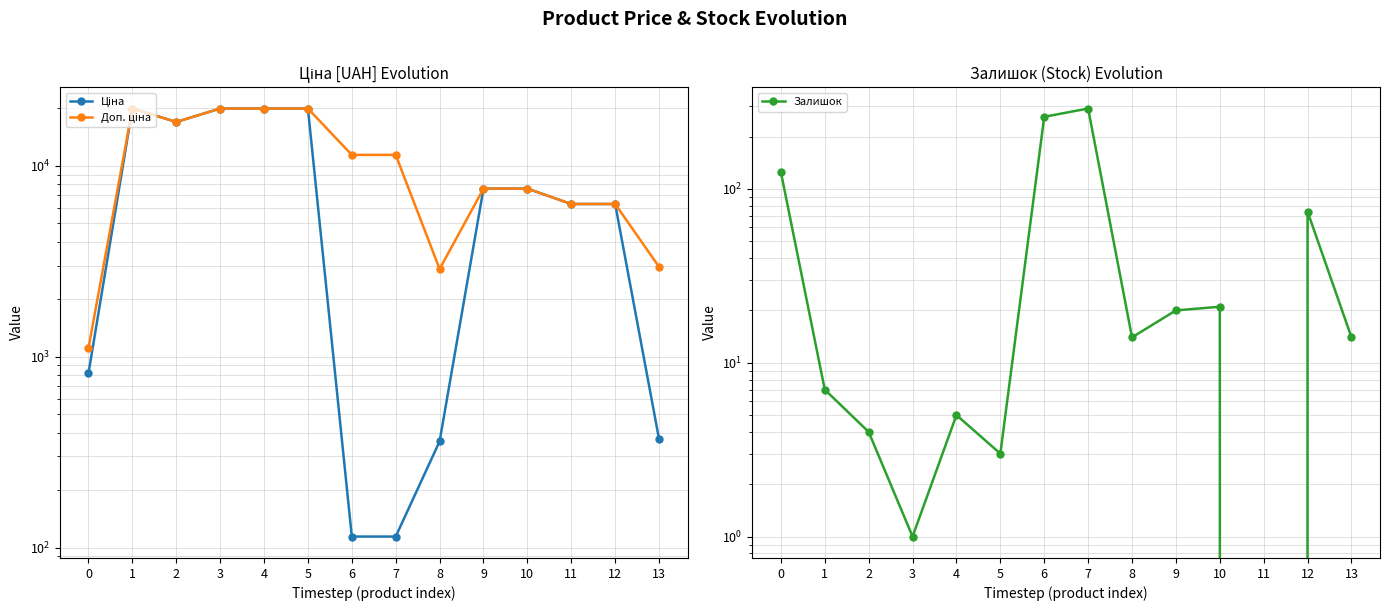

Where is the first local maximum for Доп. ціна?

1